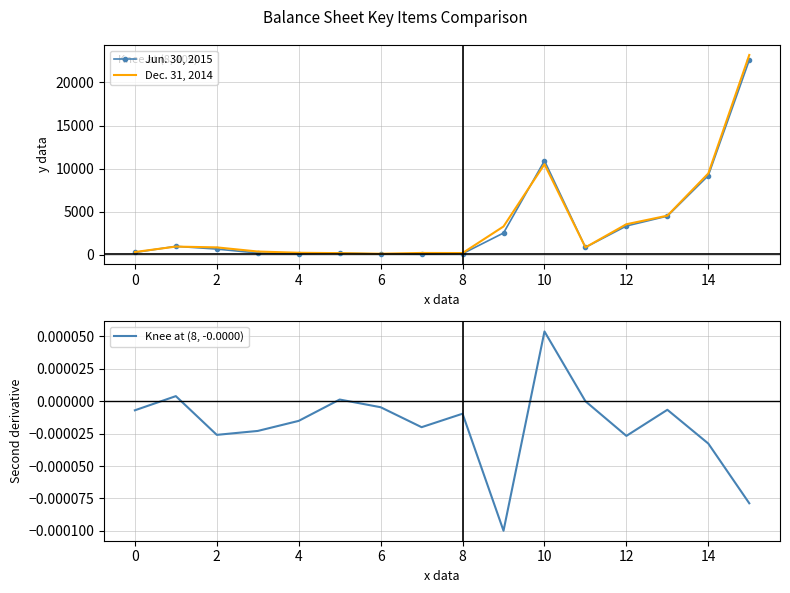

Reading left to right, list all the values displayed in this chart.

Jun. 30, 2015: 245.0	960.0	640.0	183.0	96.0	178.0	64.0	38.0	105.0	2509.0	10911.0	840.0	3324.0	4471.0	9182.0	22602.0
Dec. 31, 2014: 298.0	930.0	837.0	357.0	211.0	168.0	99.0	190.0	178.0	3268.0	10502.0	840.0	3527.0	4521.0	9430.0	23200.0
Knee at (8, -0.0000): -0.0	0.0	-0.0	-0.0	-0.0	0.0	-0.0	-0.0	-0.0	-0.0	0.0	0.0	-0.0	-0.0	-0.0	-0.0